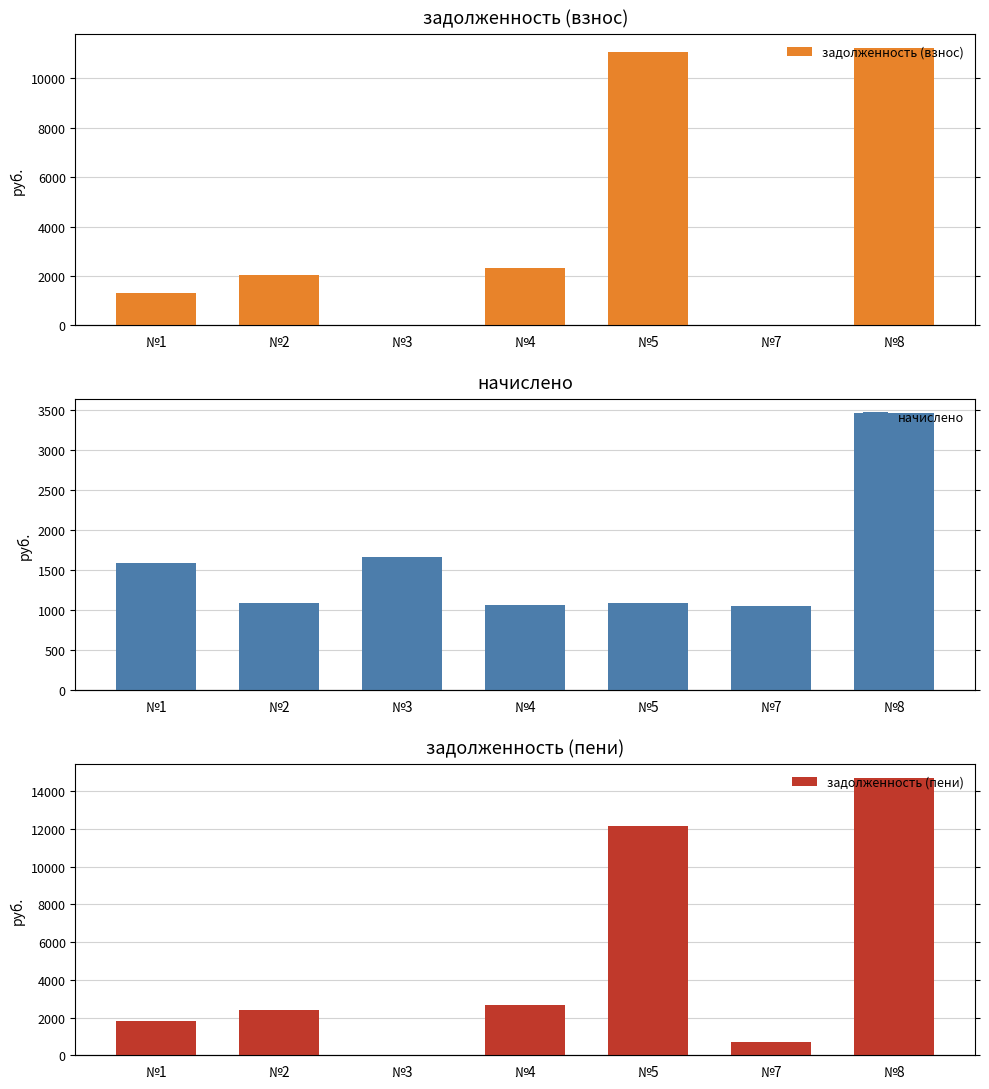

What is the highest value of the начислено series?

3453.6